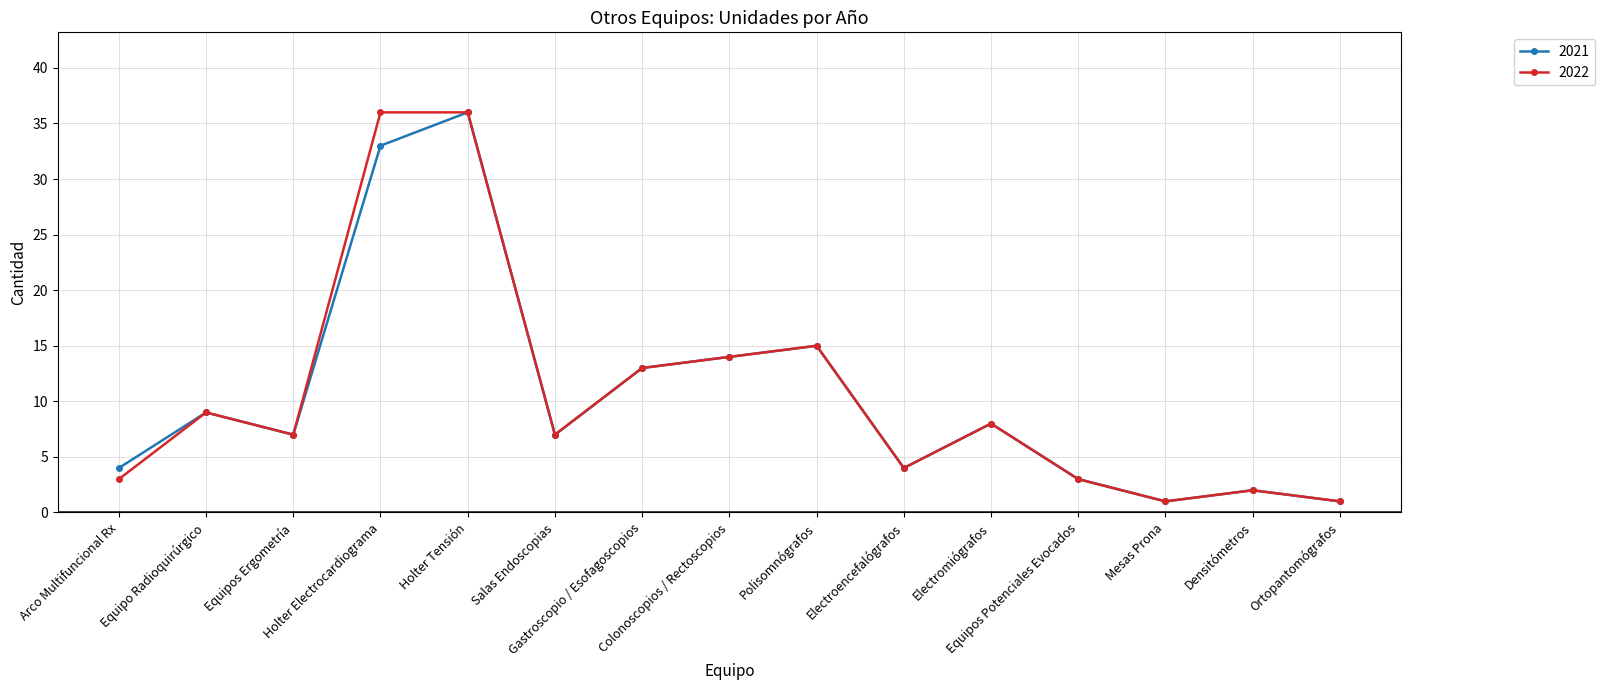

Is the value of 2021 at Equipos Potenciales Evocados greater than the value of 2022 at Colonoscopios / Rectoscopios?

No